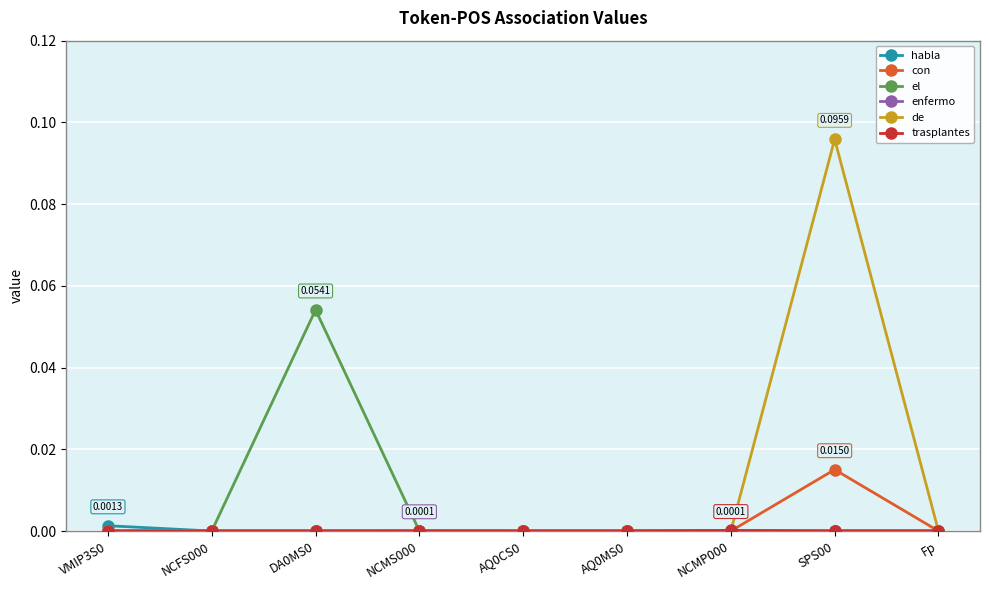

Which label corresponds to the largest value in the chart?

SPS00